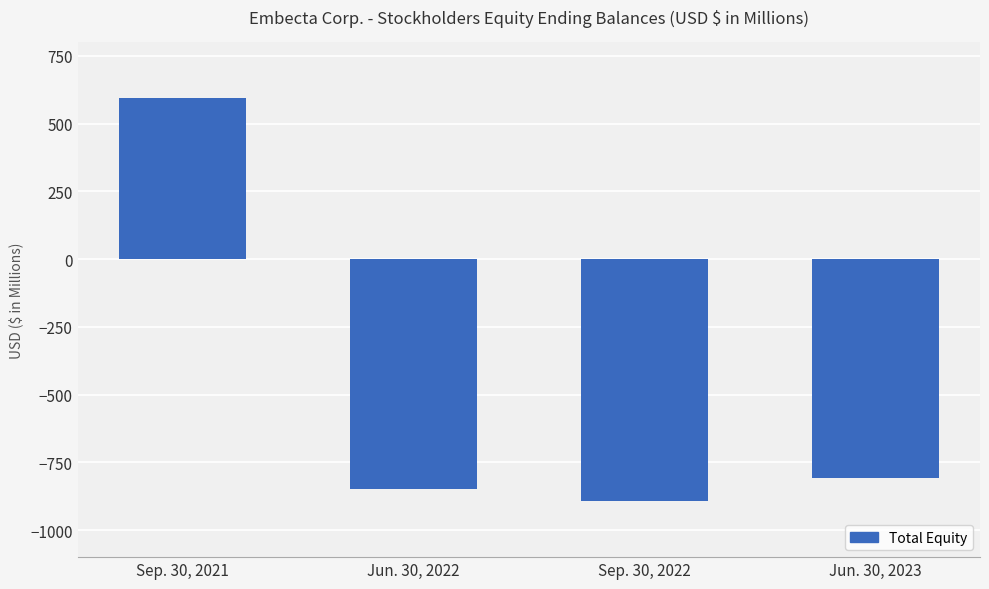

Between Jun. 30, 2022 and Jun. 30, 2023, which is larger?

Jun. 30, 2023